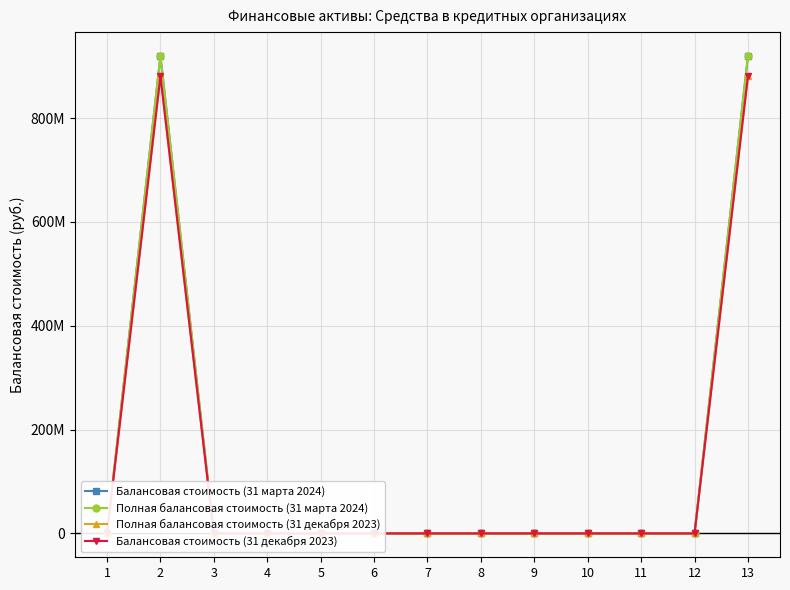

What is the average value of the Балансовая стоимость (31 марта 2024) series?

141501204.3